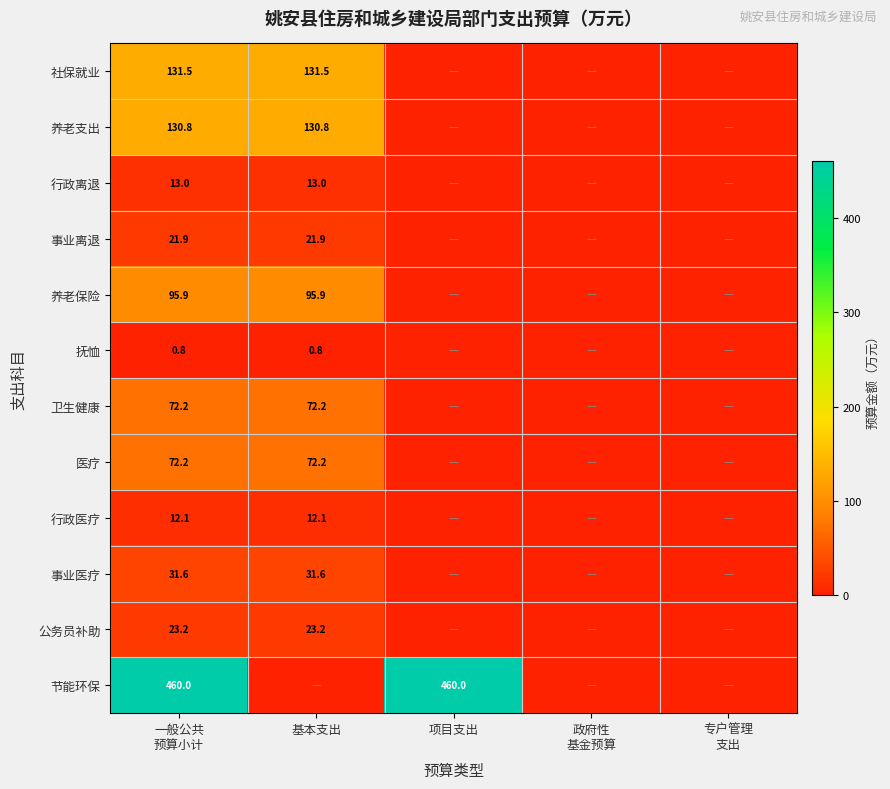

The 抚恤 series shows 0.8 at 基本支出. True or false?

True